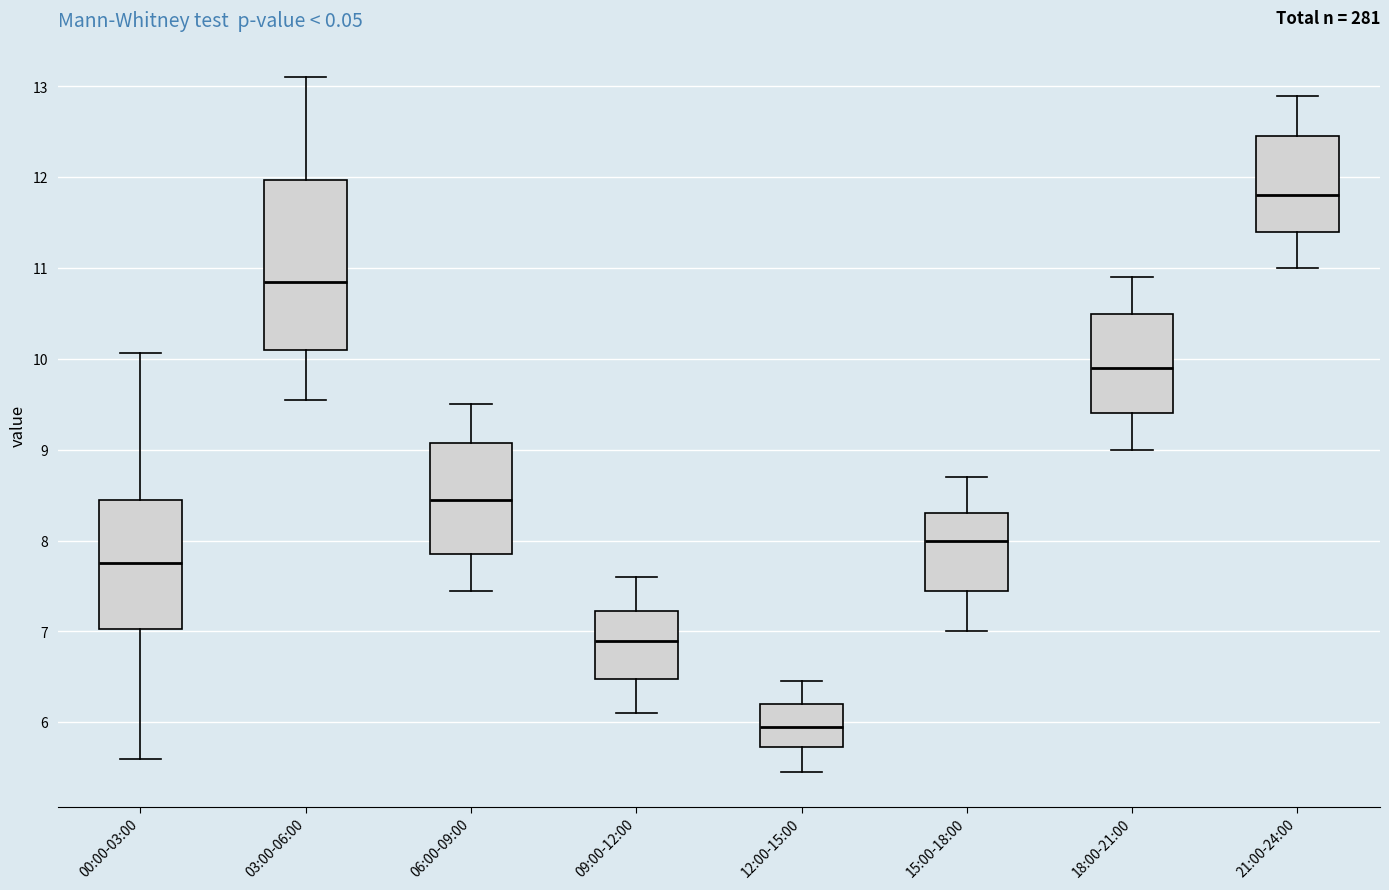

Which box is the tallest, from its lower edge to its upper edge?

03:00-06:00